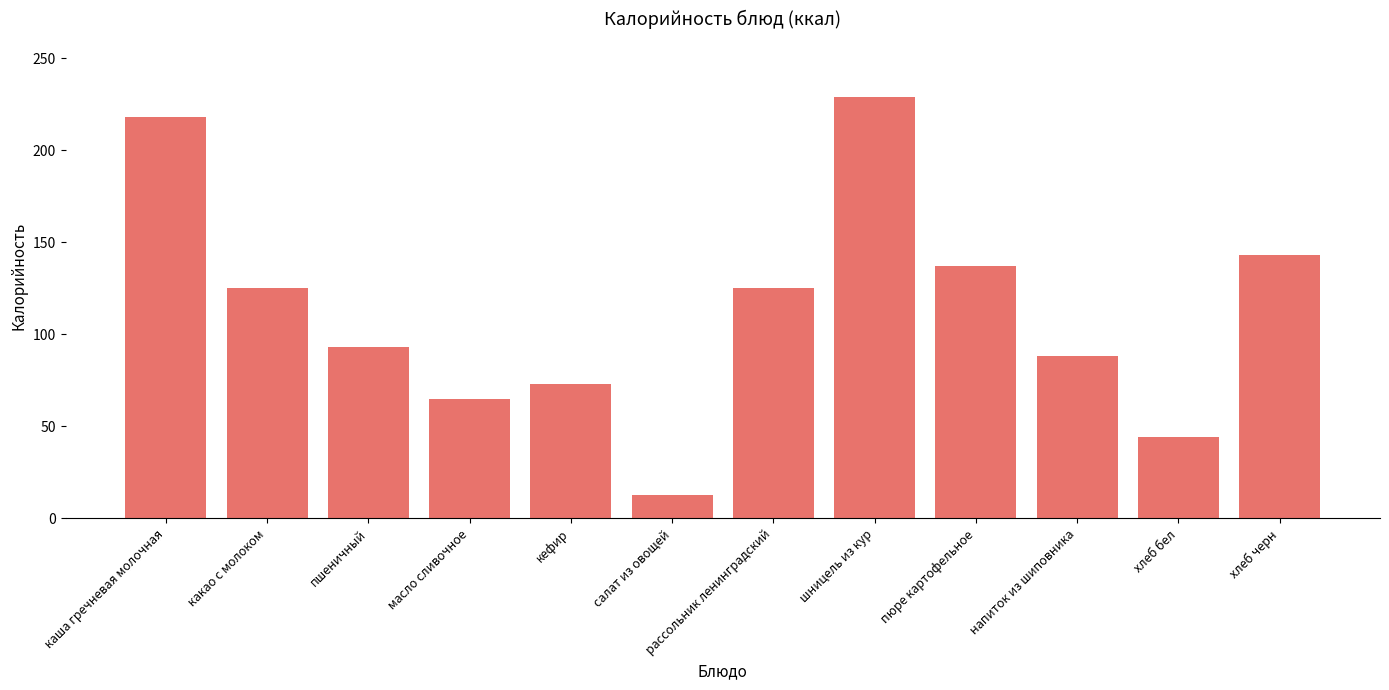

What is the value of the 1st bar from the left?

218.0